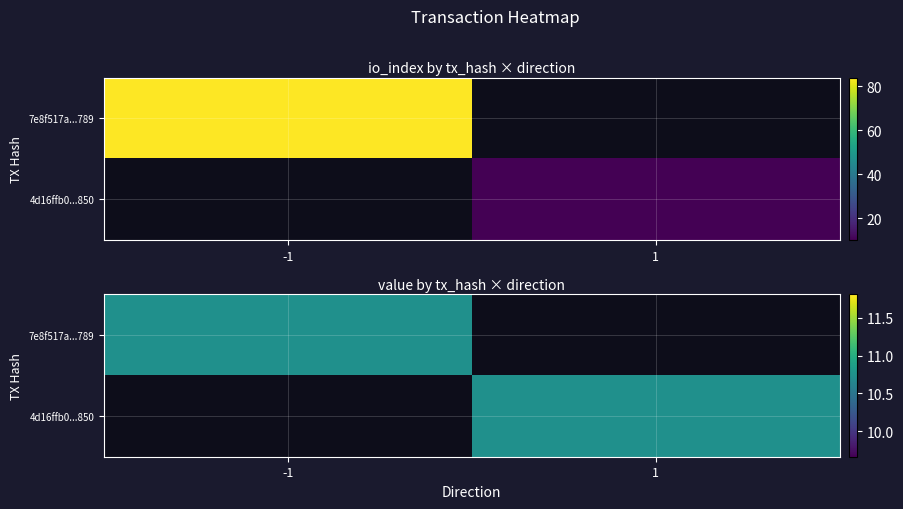

Rank the series at value from lowest to highest value.

7e8f517a0ff5880a44f2c7ef348bd147520a789, 4d16ffb0799e59bbda8d27a016ef3f5d3674850